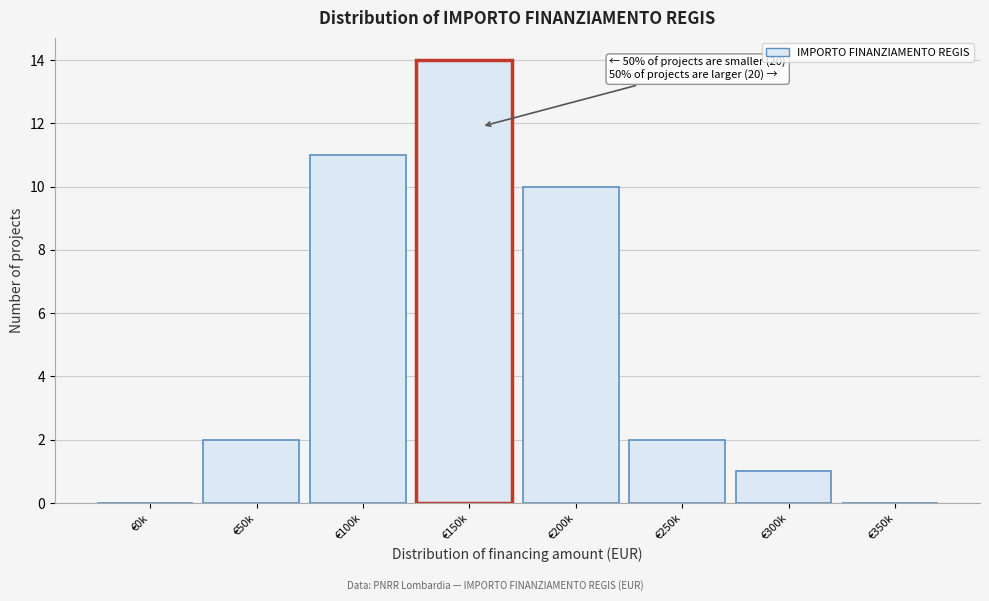

Reading left to right, transcribe all the data shown in this chart.

€0k=0	€50k=2	€100k=11	€150k=14	€200k=10	€250k=2	€300k=1	€350k=0